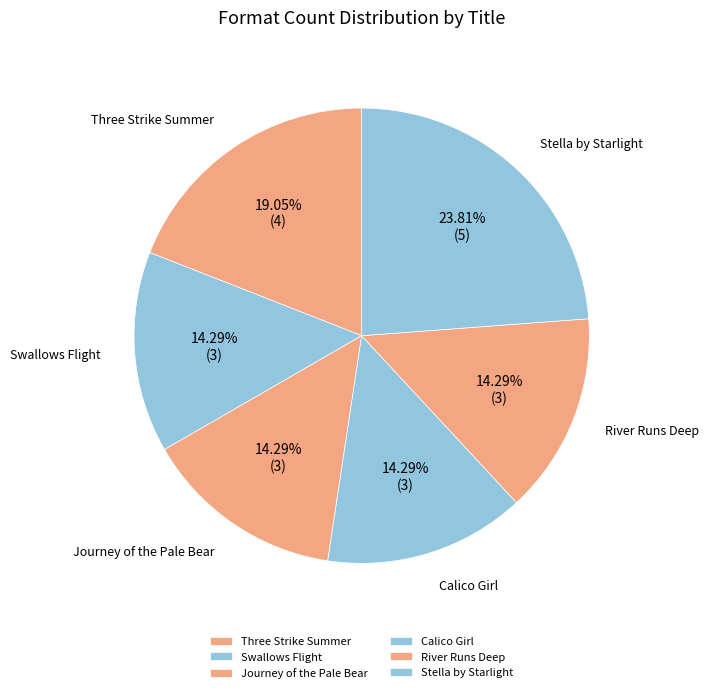

What percentage do River Runs Deep and Three Strike Summer together represent?

33.3%